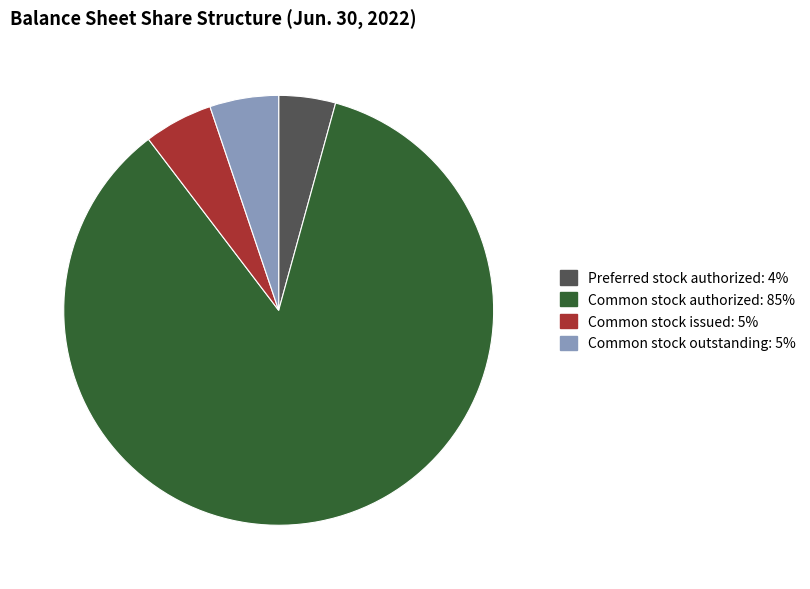

Is there any slice that represents more than half of the pie?

Yes